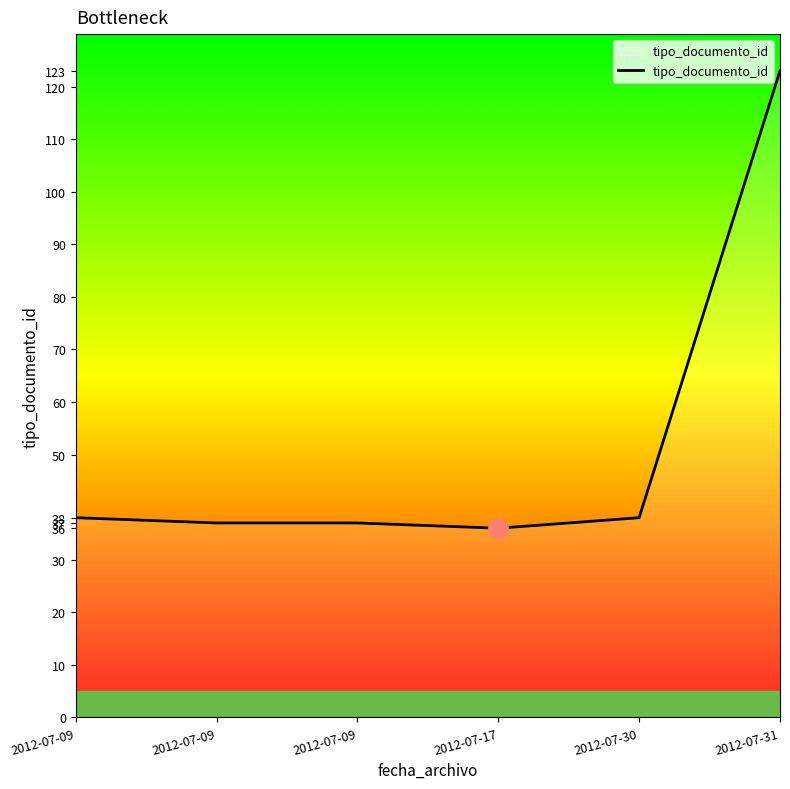

Count the number of categories in the chart.

6